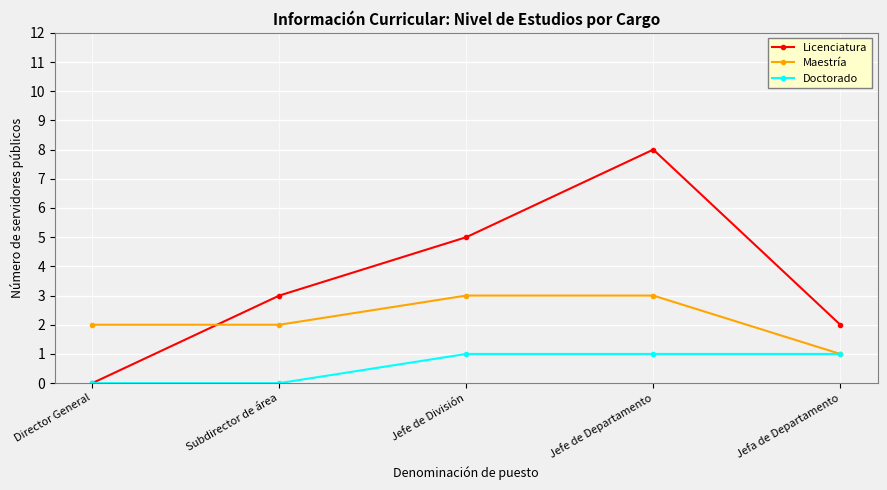

Where is the first local maximum for Licenciatura?

Jefe de Departamento